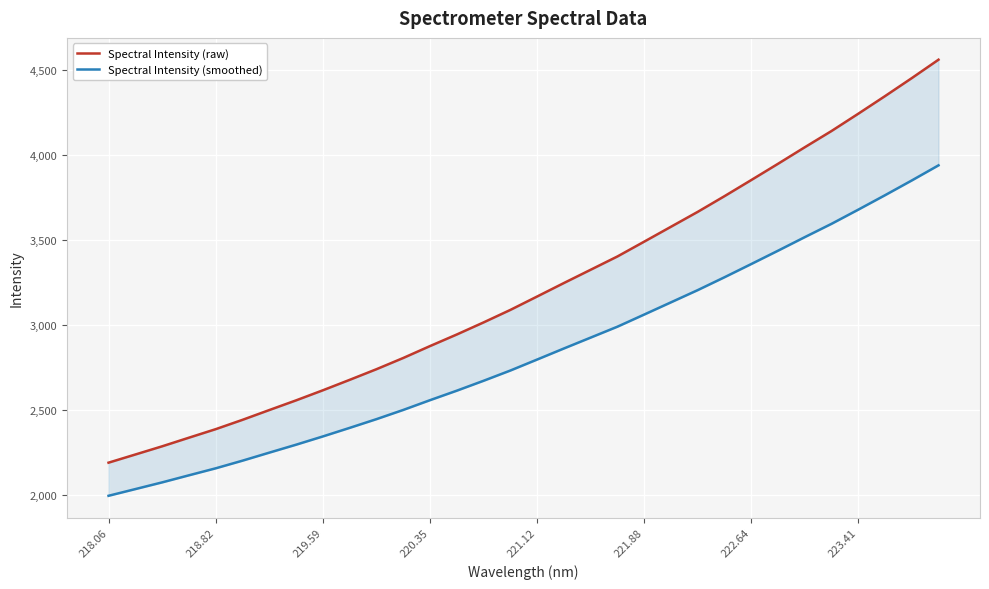

At how many categories does at least one series exceed 2623?

23